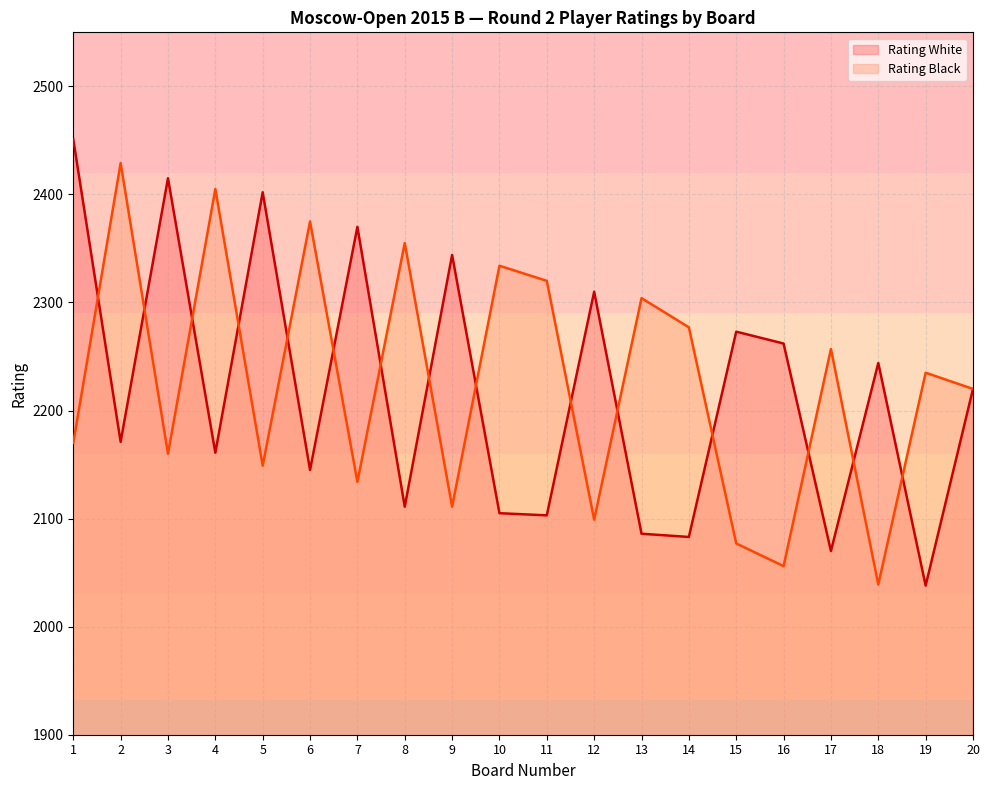

What is the sum of the Rating Black values at 6 and 5?

4524